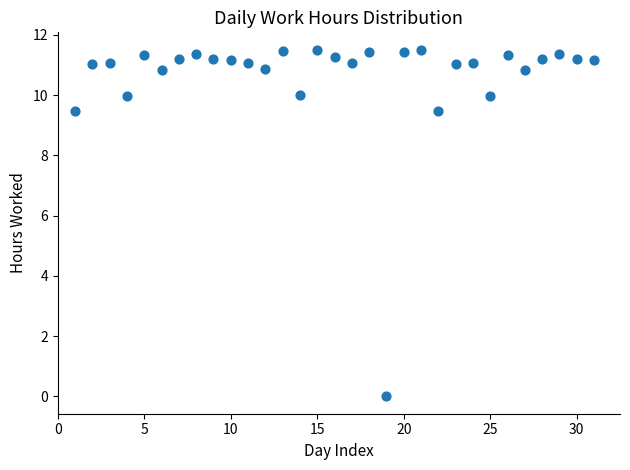

What is the range of Y values (max minus min)?

11.5